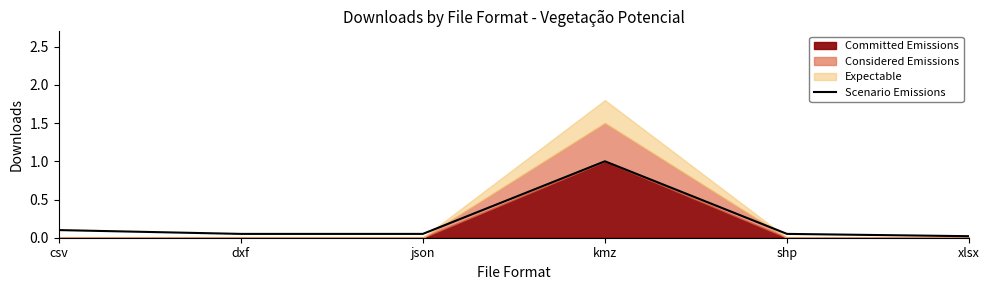

Is it true that the value at dxf is 0.1?

True